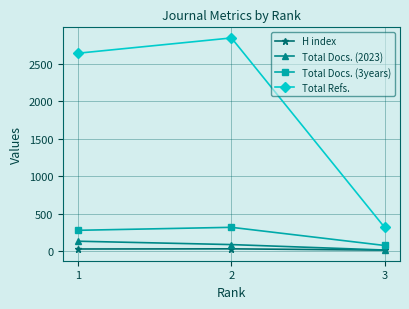

The value of Total Refs. at 3 is 462. True or false?

False